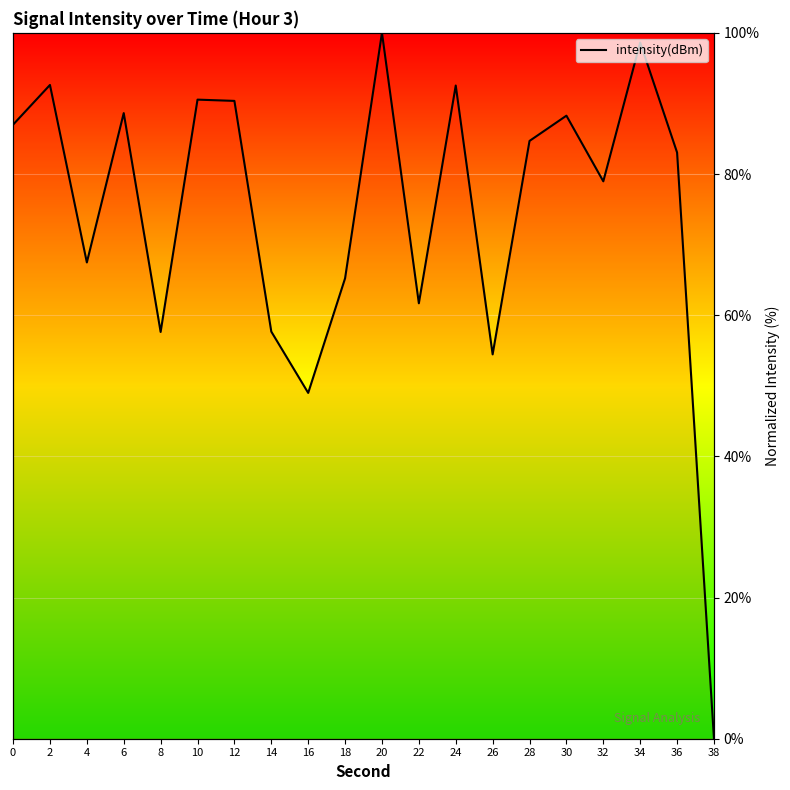

Count the number of values greater than 84.

10